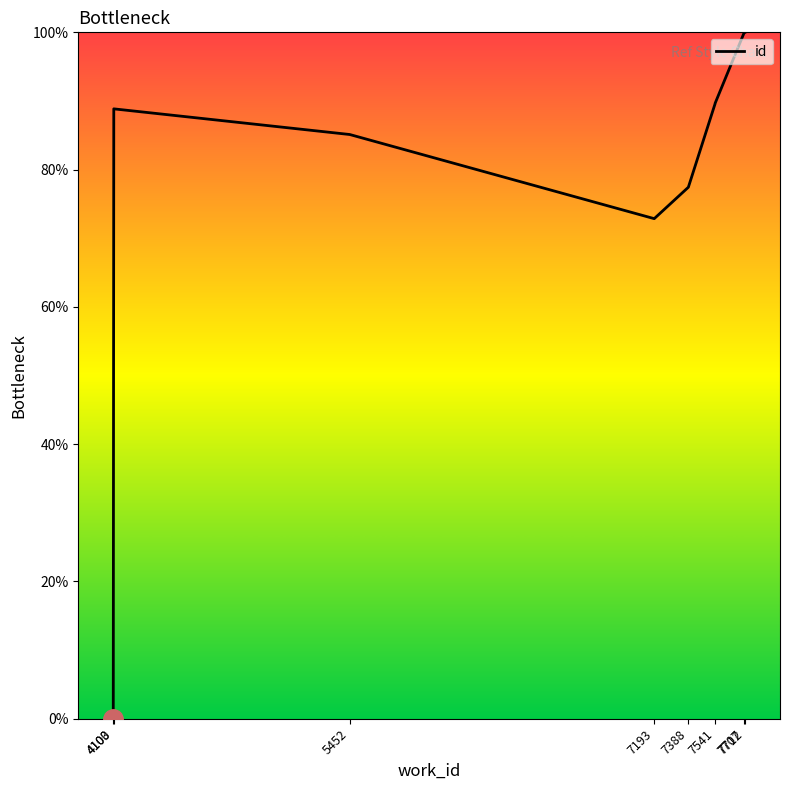

Reading right to left, transcribe all the data shown in this chart.

100.0	99.9	89.7	89.6	89.6	77.4	72.9	85.1	88.9	0.0